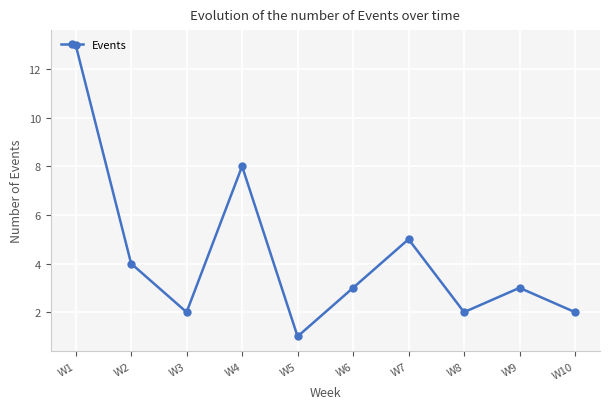

What is the value of the 10th point from the left?

2